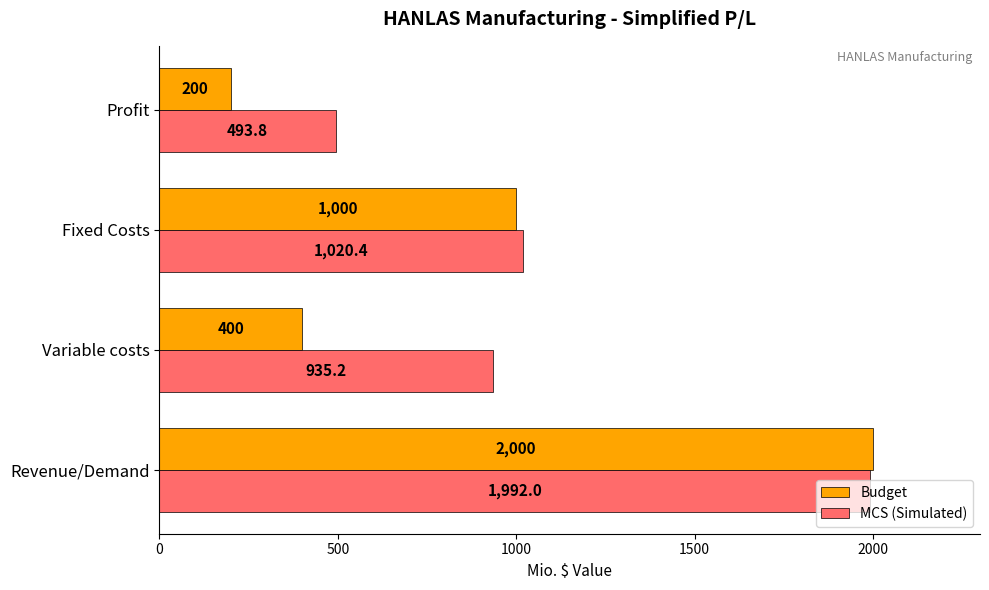

List the labels in order of MCS (Simulated) value, largest first.

Revenue/Demand, Fixed Costs, Variable costs, Profit